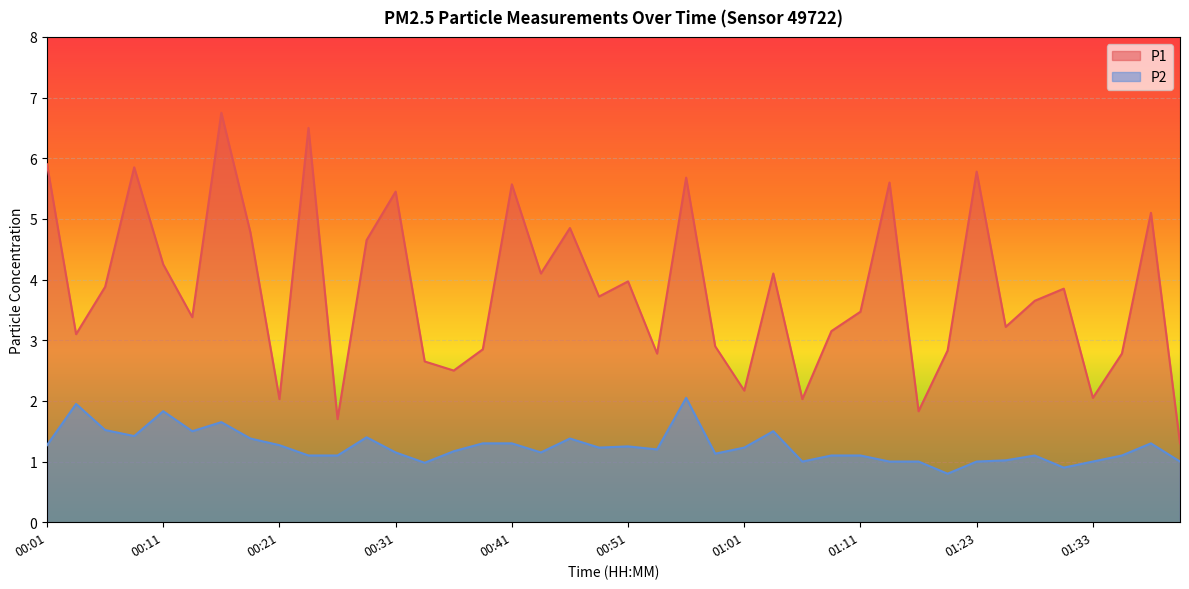

Where is the first local maximum for P2?

00:03